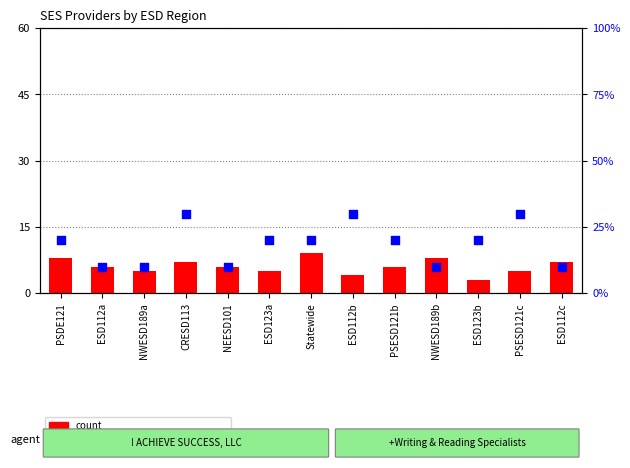

What is the total value across all series at ESD112c?

17